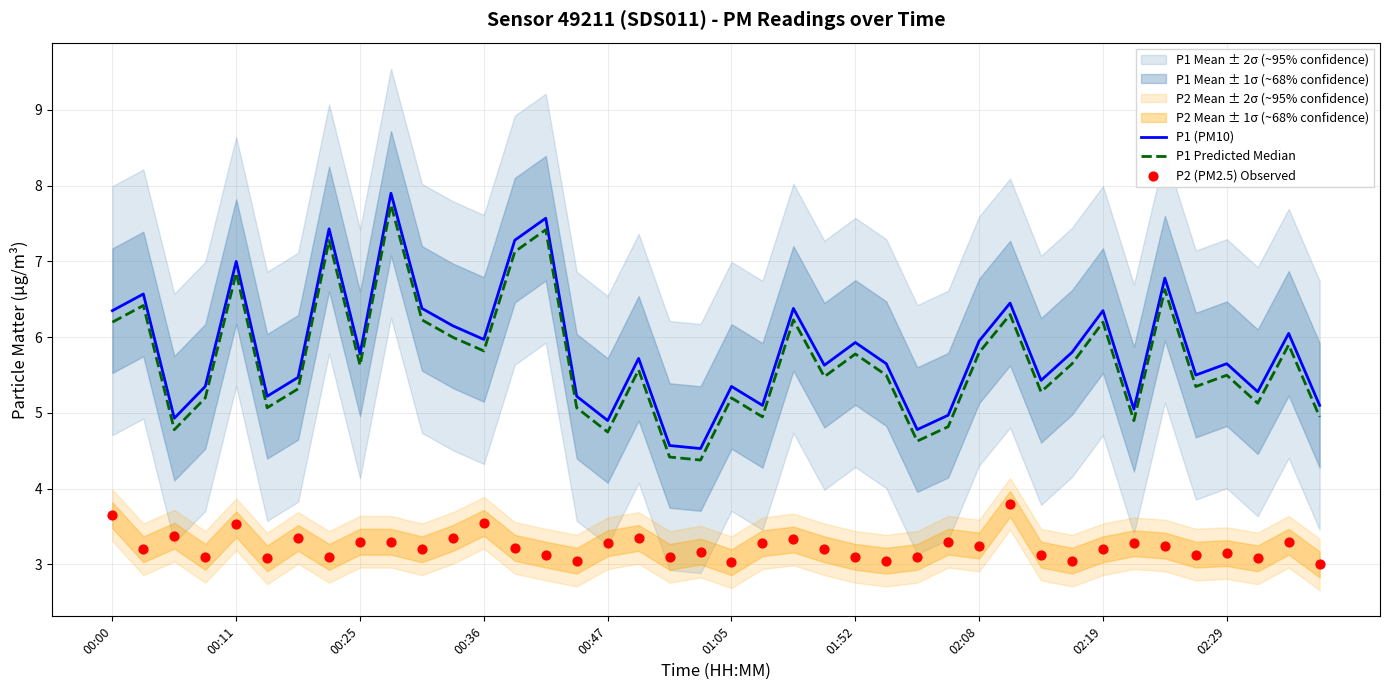

At how many categories does at least one series exceed 6?

14